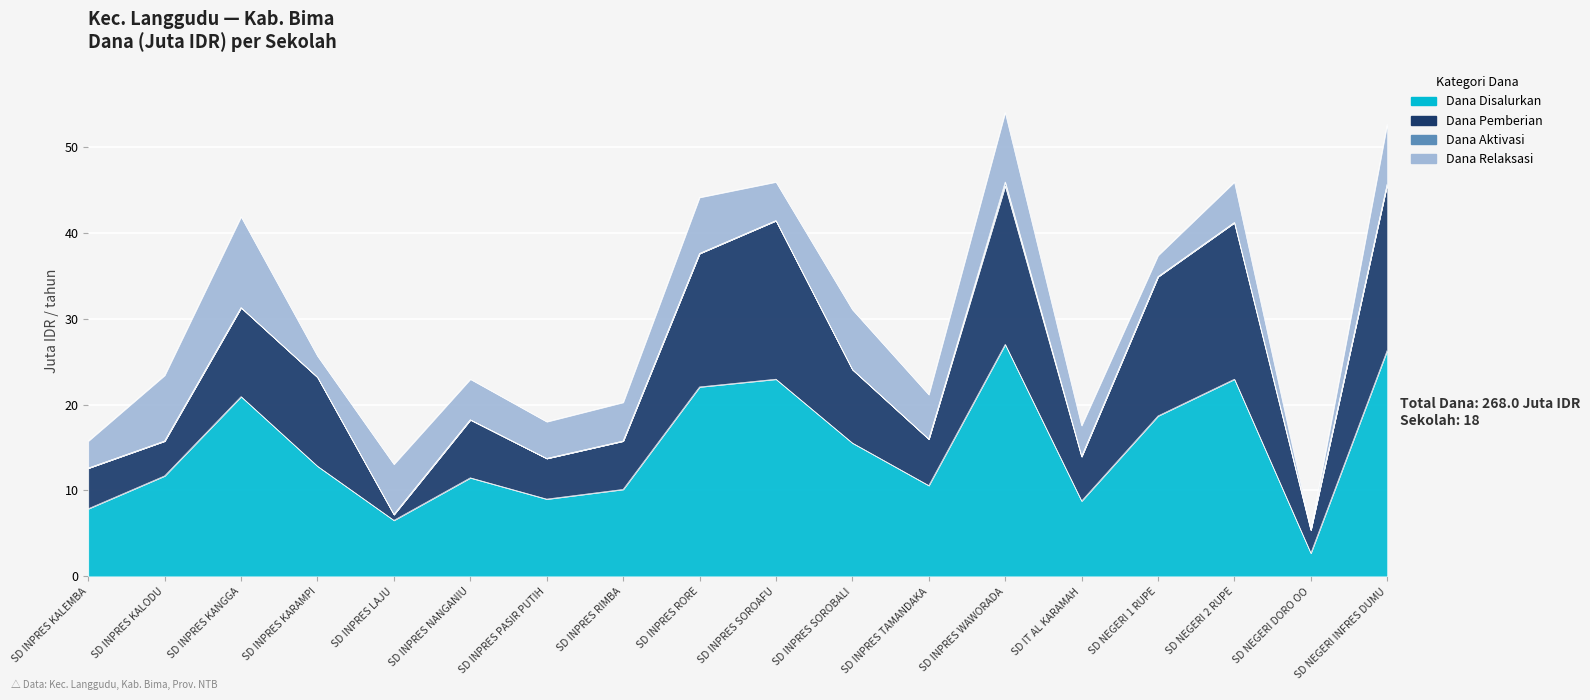

How many distinct data groups are displayed?

4